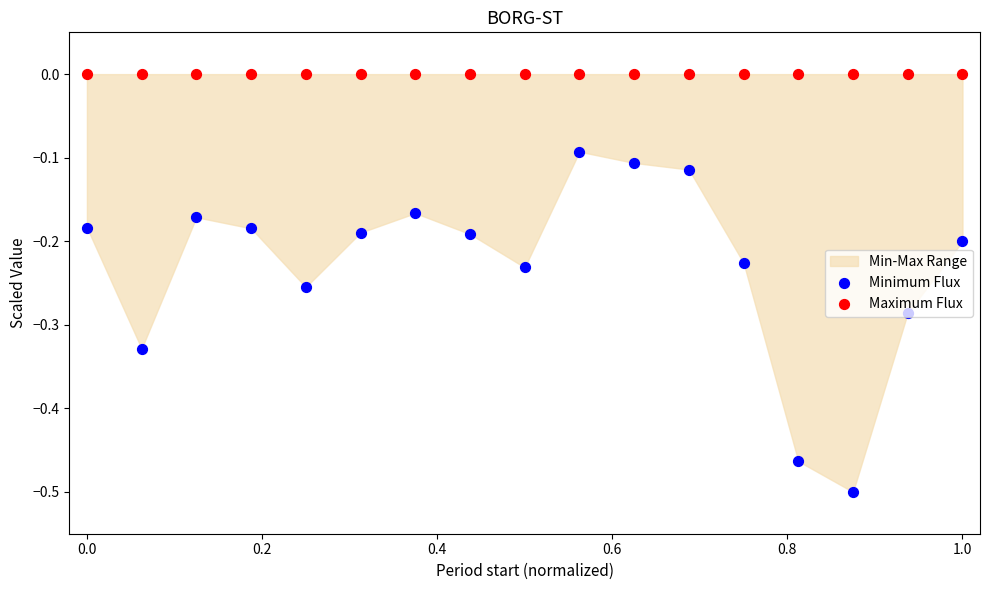

Is the value of Minimum Flux at 15 greater than the value of Maximum Flux at −0.2?

No